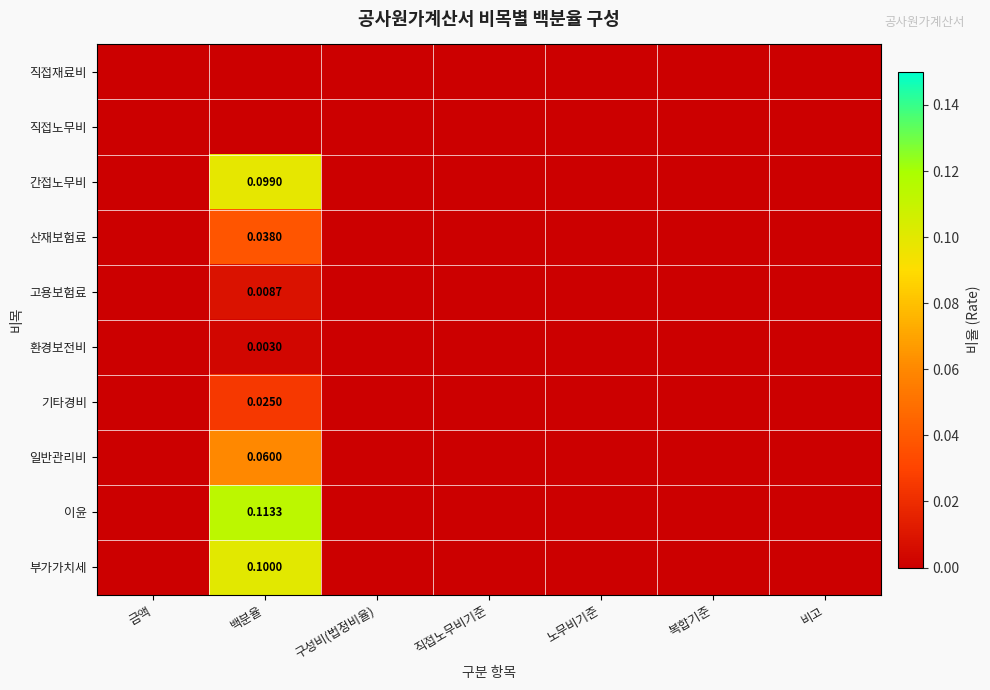

Is it true that 간접노무비 equals 0.0 at 비고?

True